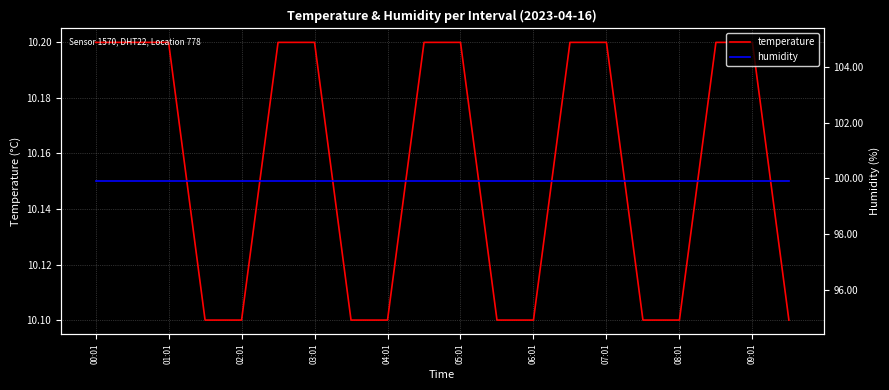

The temperature series shows 5.0 at 07:01. True or false?

False